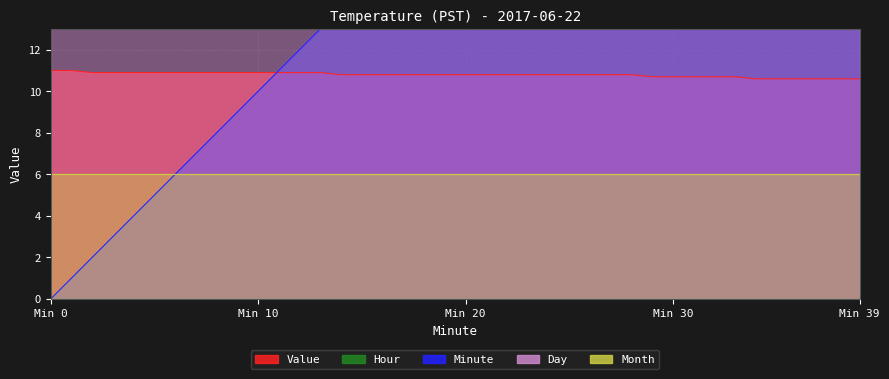

Which category has the highest value in the Minute series?

39